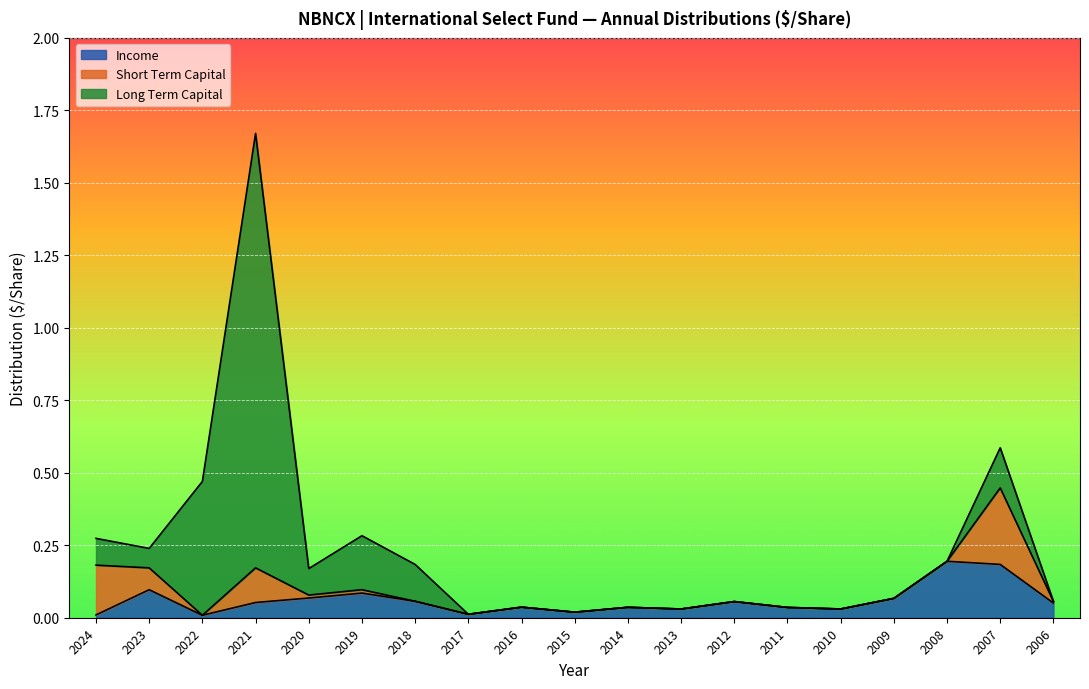

Reading left to right, list all the values displayed in this chart.

Income: 2024=0.0	2023=0.1	2022=0.0	2021=0.1	2020=0.1	2019=0.1	2018=0.1	2017=0.0	2016=0.0	2015=0.0	2014=0.0	2013=0.0	2012=0.1	2011=0.0	2010=0.0	2009=0.1	2008=0.2	2007=0.2	2006=0.1
Short Term Capital: 2024=0.2	2023=0.1	2022=0.0	2021=0.1	2020=0.0	2019=0.0	2018=0.0	2017=0.0	2016=0.0	2015=0.0	2014=0.0	2013=0.0	2012=0.0	2011=0.0	2010=0.0	2009=0.0	2008=0.0	2007=0.3	2006=0.0
Long Term Capital: 2024=0.1	2023=0.1	2022=0.5	2021=1.5	2020=0.1	2019=0.2	2018=0.1	2017=0.0	2016=0.0	2015=0.0	2014=0.0	2013=0.0	2012=0.0	2011=0.0	2010=0.0	2009=0.0	2008=0.0	2007=0.1	2006=0.0